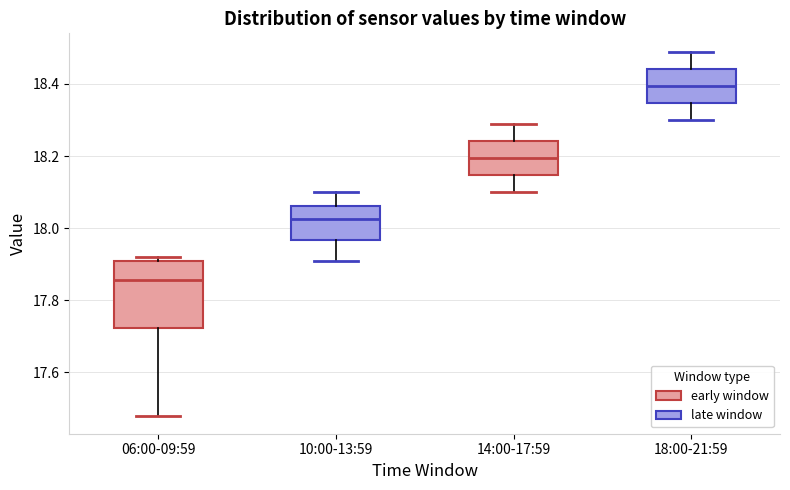

Which box has the highest median line?

18:00-21:59